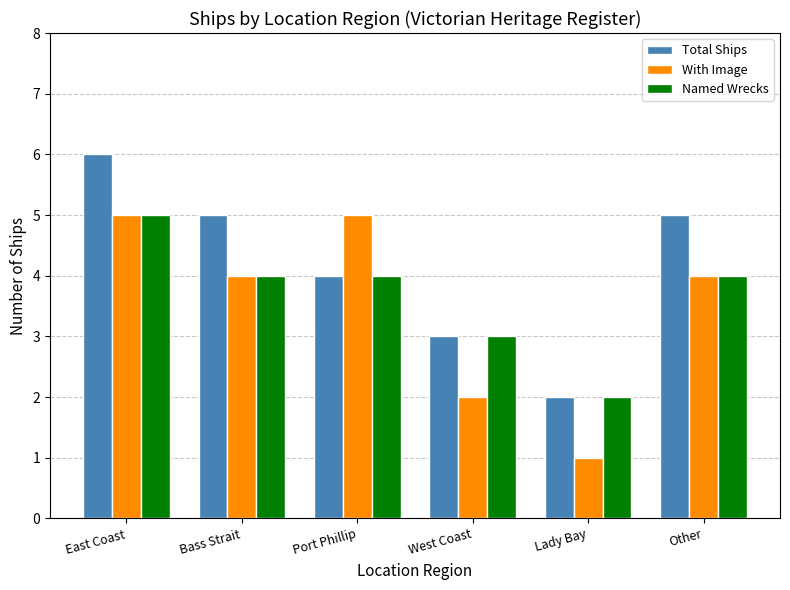

Is it true that Named Wrecks equals 3 at Bass Strait?

False